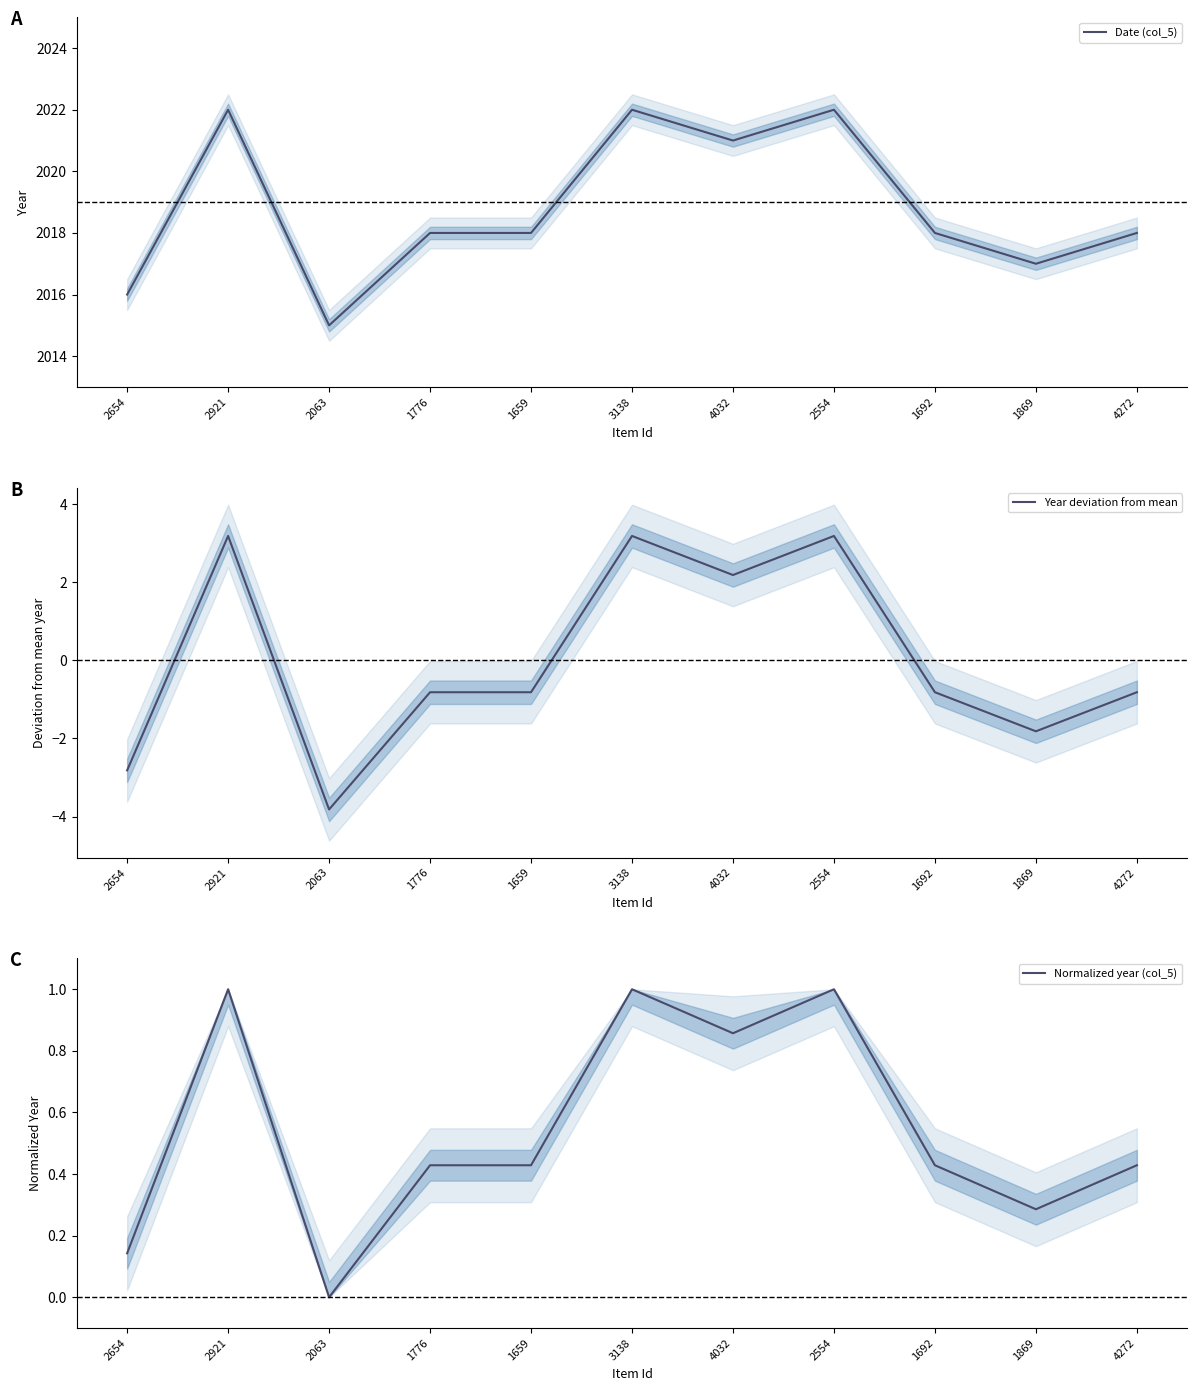

Which series has the largest total across all categories?

Date (col_5)